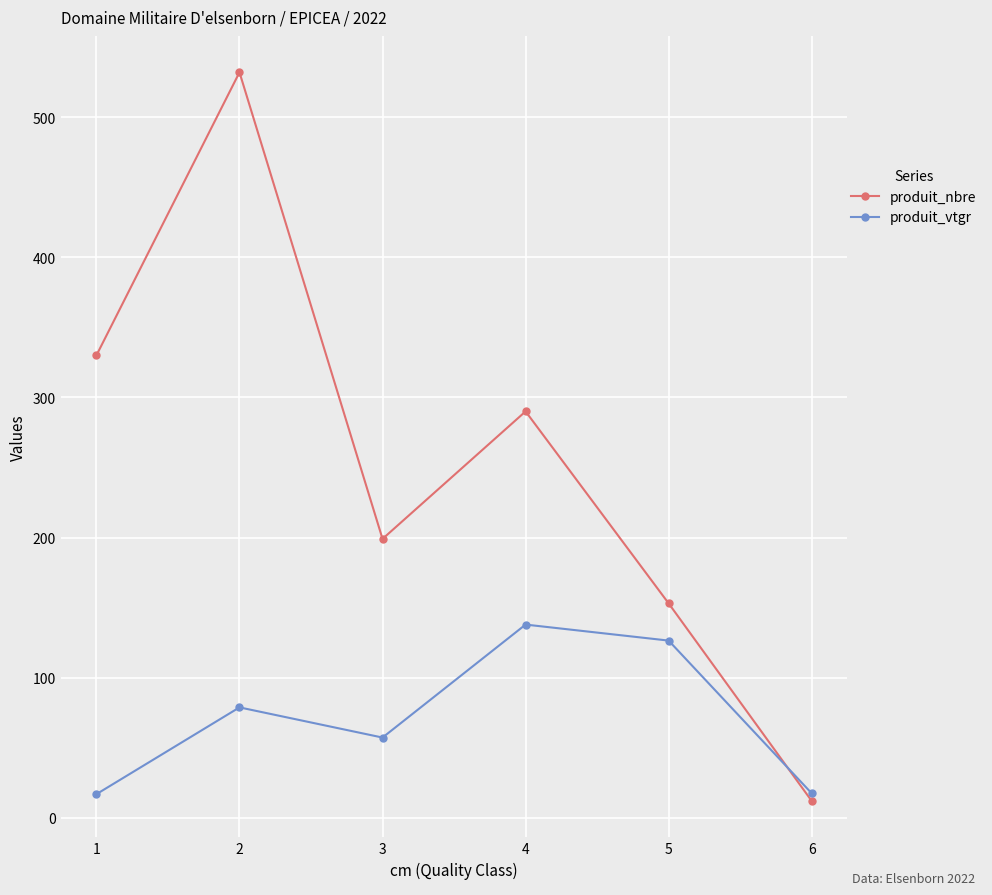

List the series in order of their peak value, lowest first.

produit_vtgr, produit_nbre